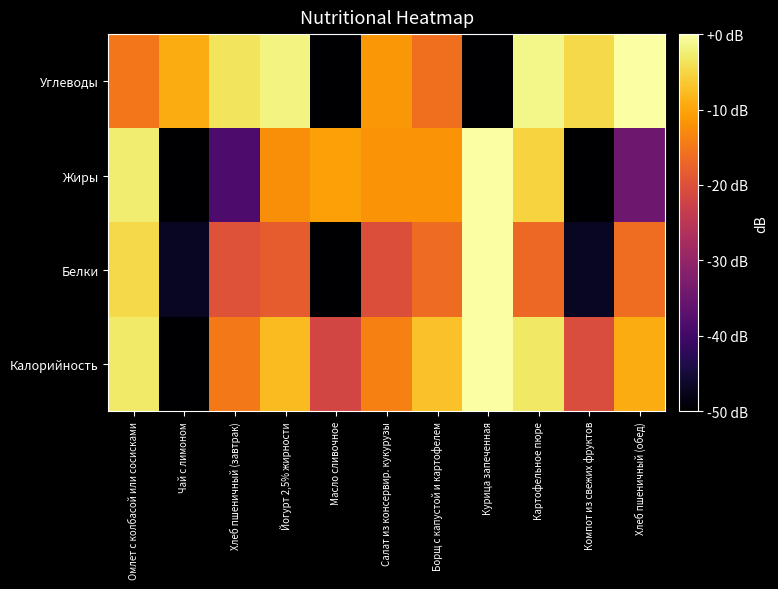

At which category is the sum across all series the highest?

Омлет с колбасой или сосисками